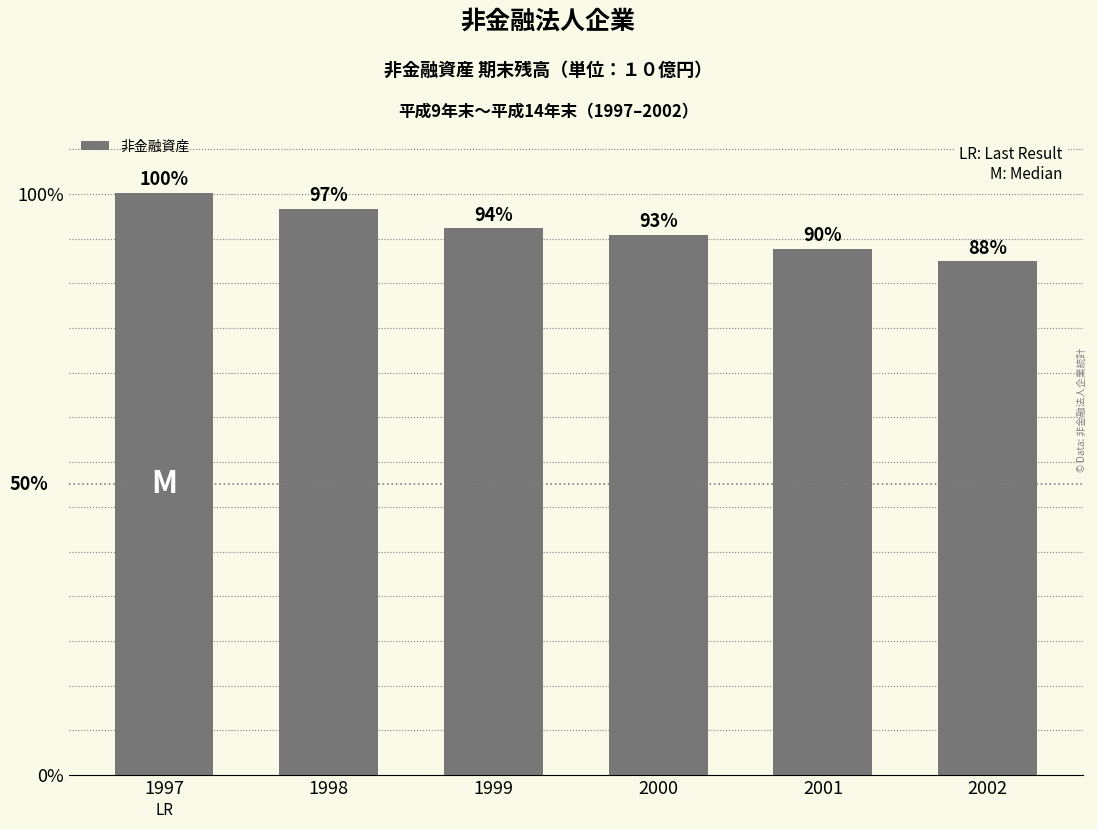

What is the average value?

1221495.6